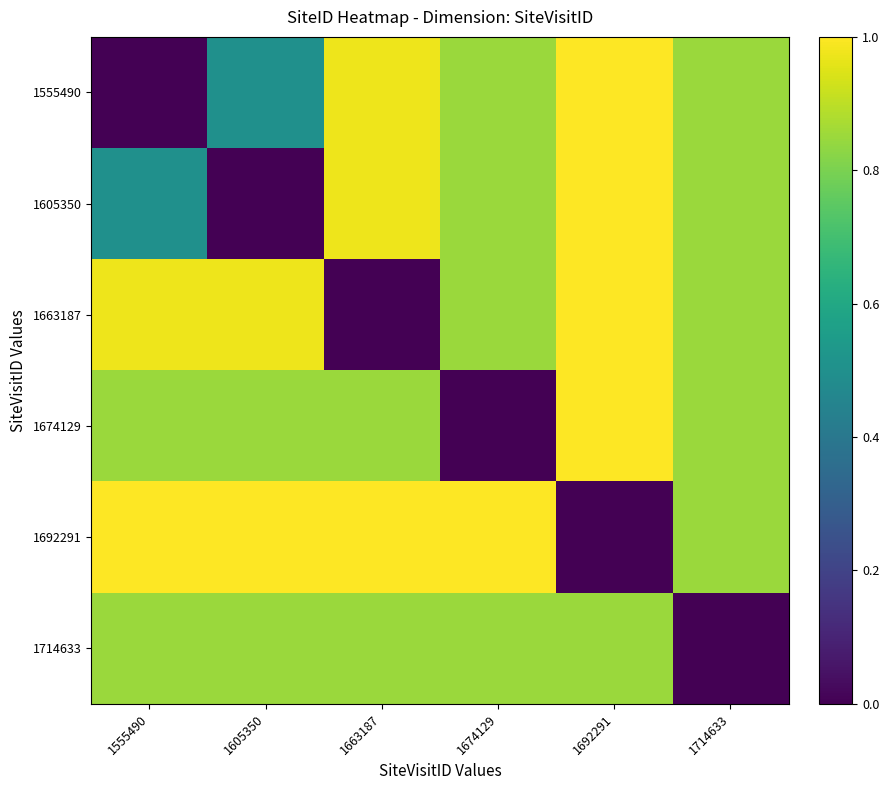

Which series has the largest range (max minus min)?

1555490